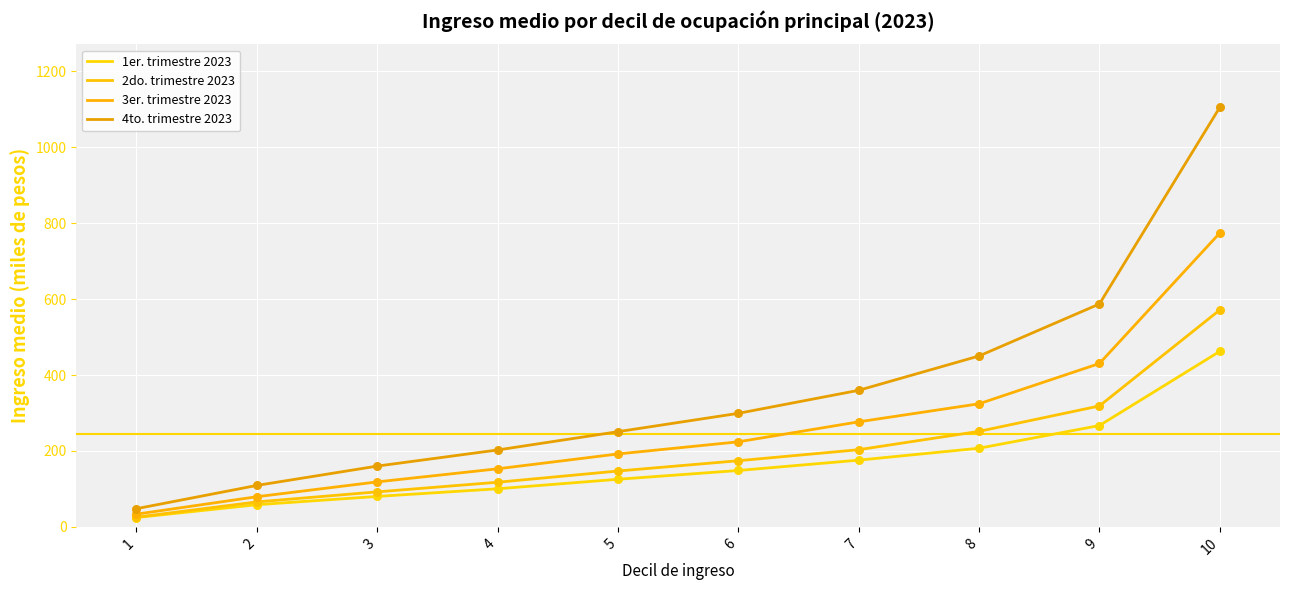

Which series has the largest total across all categories?

4to. trimestre 2023